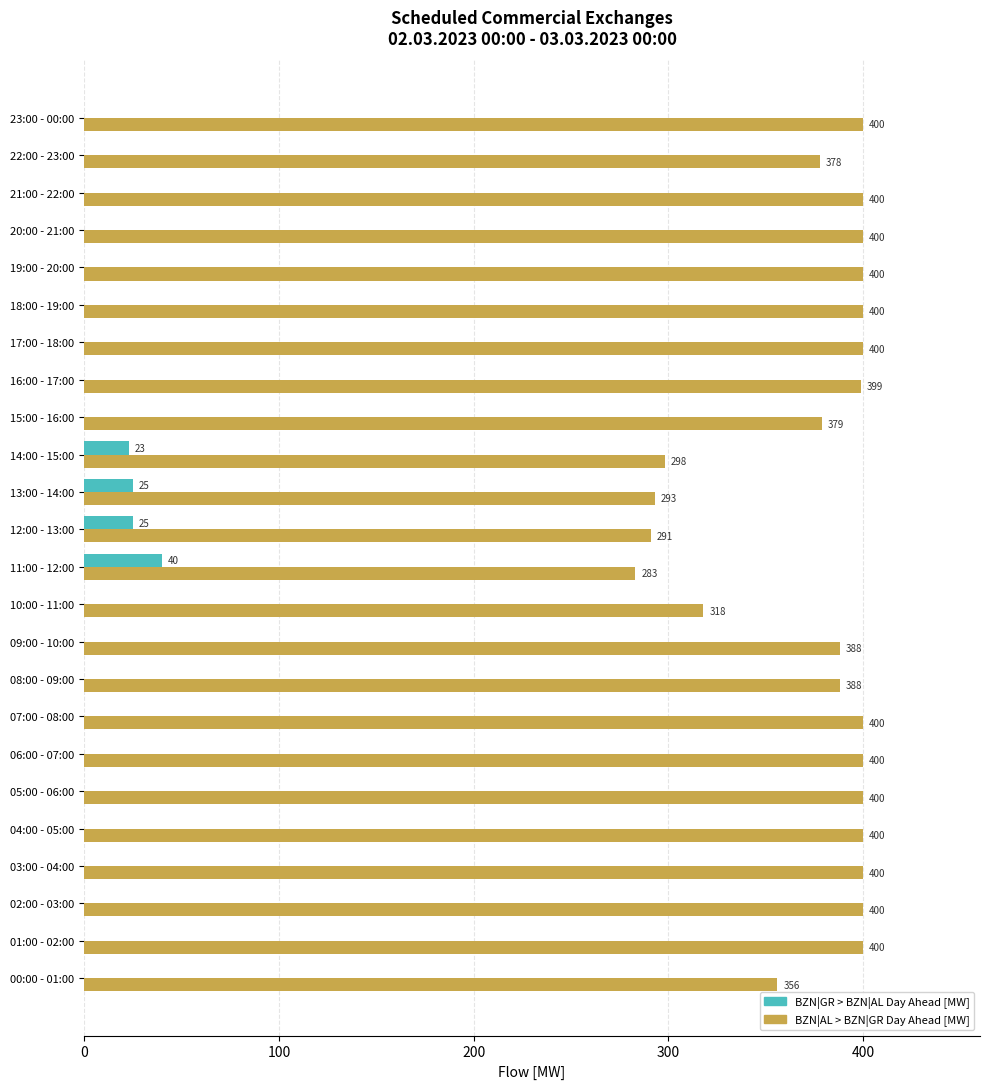

At which label is BZN|GR > BZN|AL Day Ahead [MW] closest to 20?

14:00 - 15:00